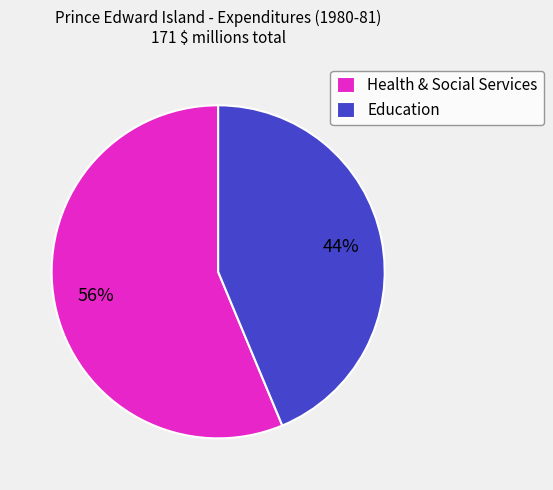

To the nearest percent, what portion does Health & Social Services represent?

56%